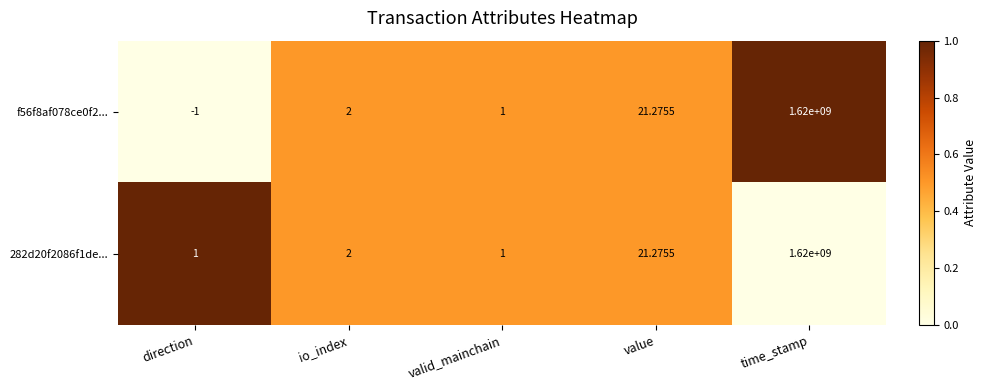

Where is 282d20f2086f1de... nearest to the value 810000000?

value